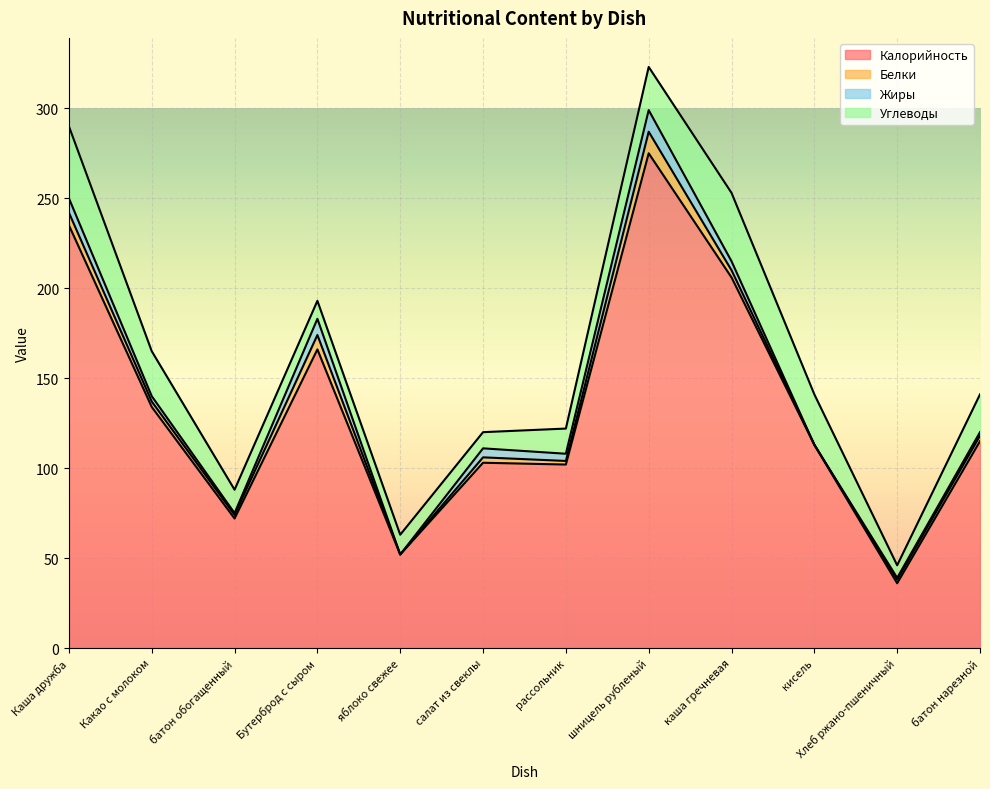

The Белки series shows 1 at каша гречневая. True or false?

False